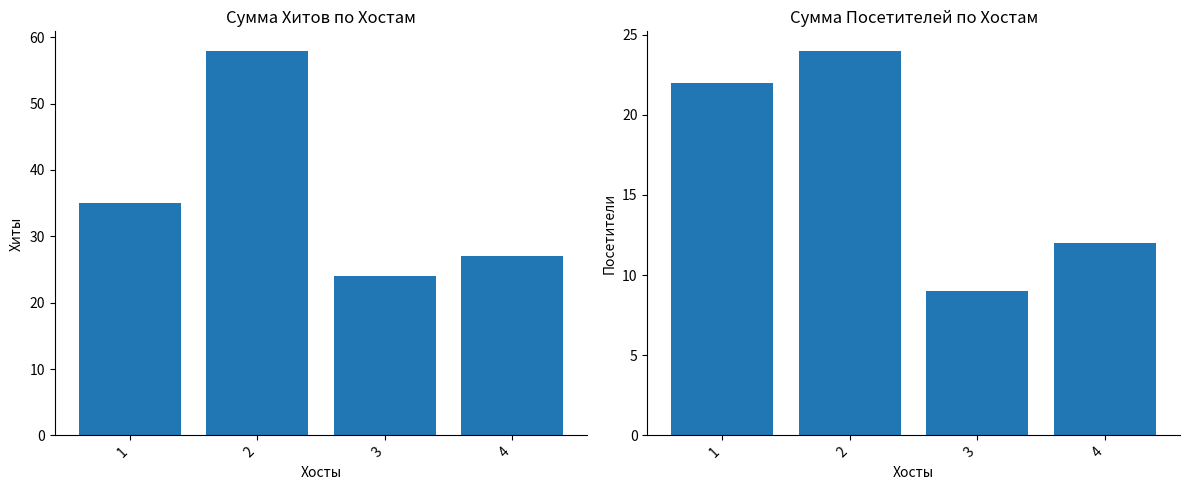

Which series has the largest range (max minus min)?

Хиты